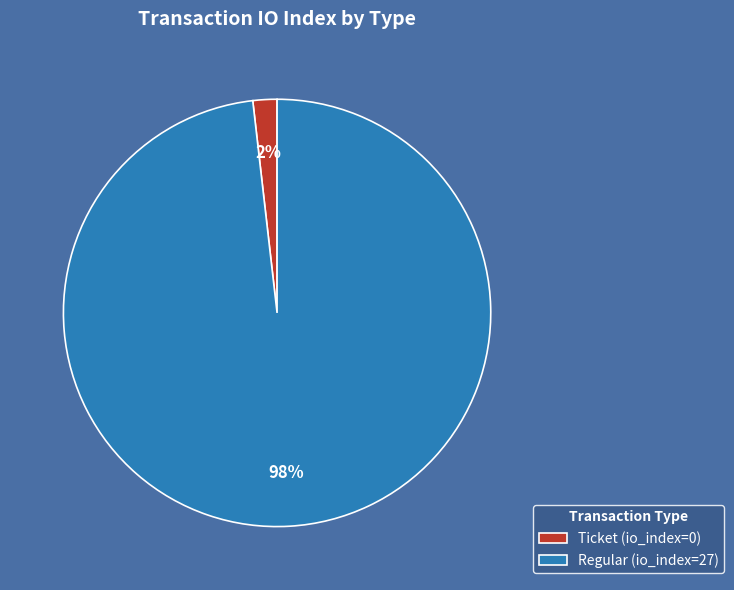

What is the largest slice in the pie chart?

Regular (io_index=27)